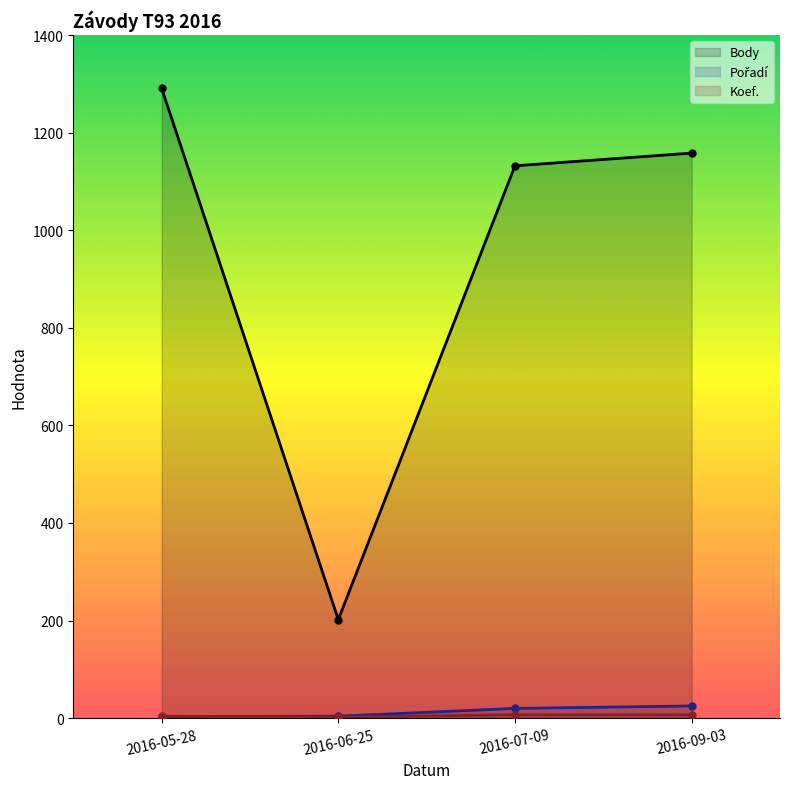

Count the number of data series in this chart.

3